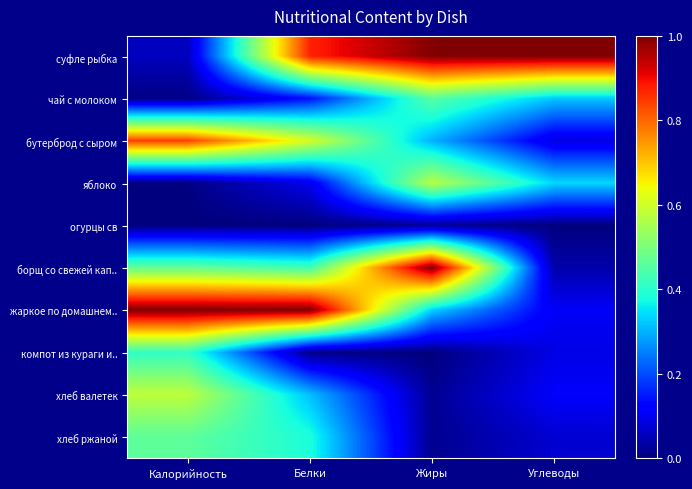

Between Калорийность and Углеводы, which is larger?

Углеводы